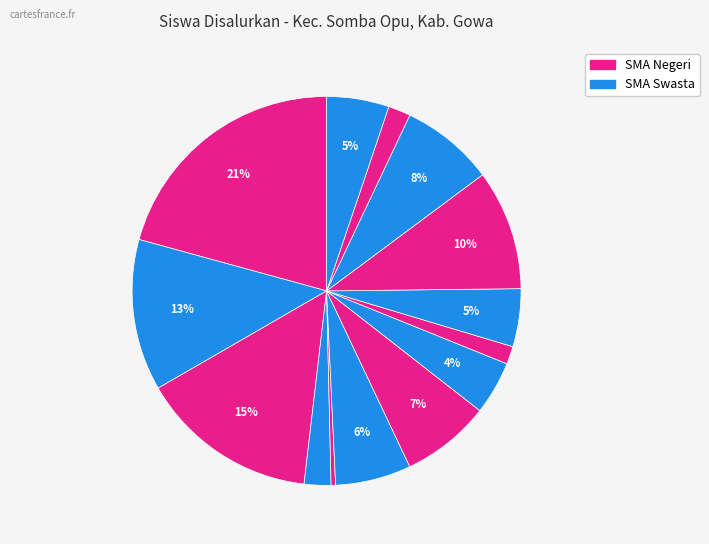

How many slices are in this pie chart?

14